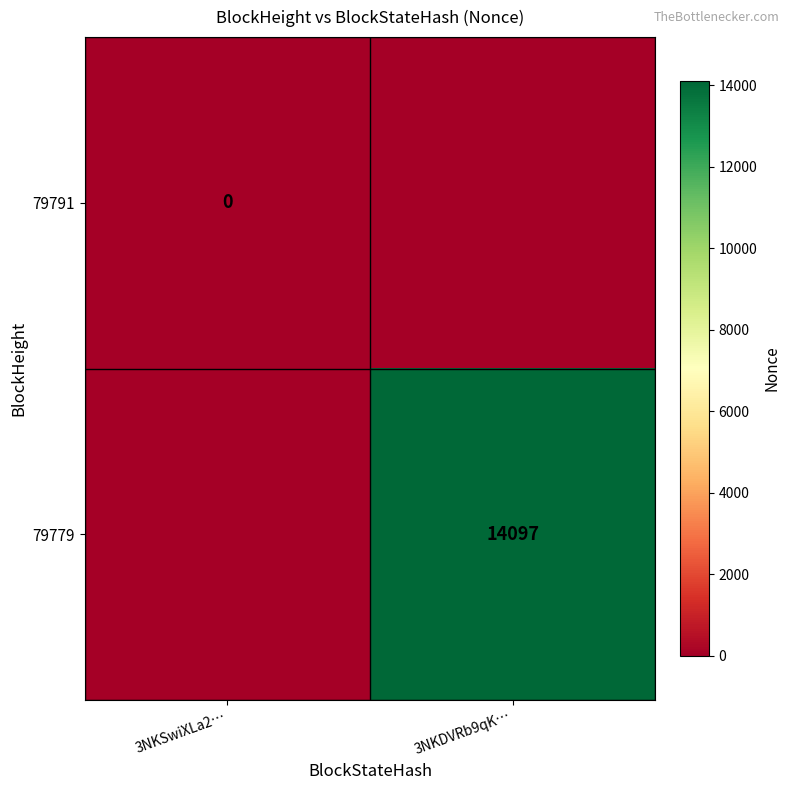

How many categories are shown in the chart?

2